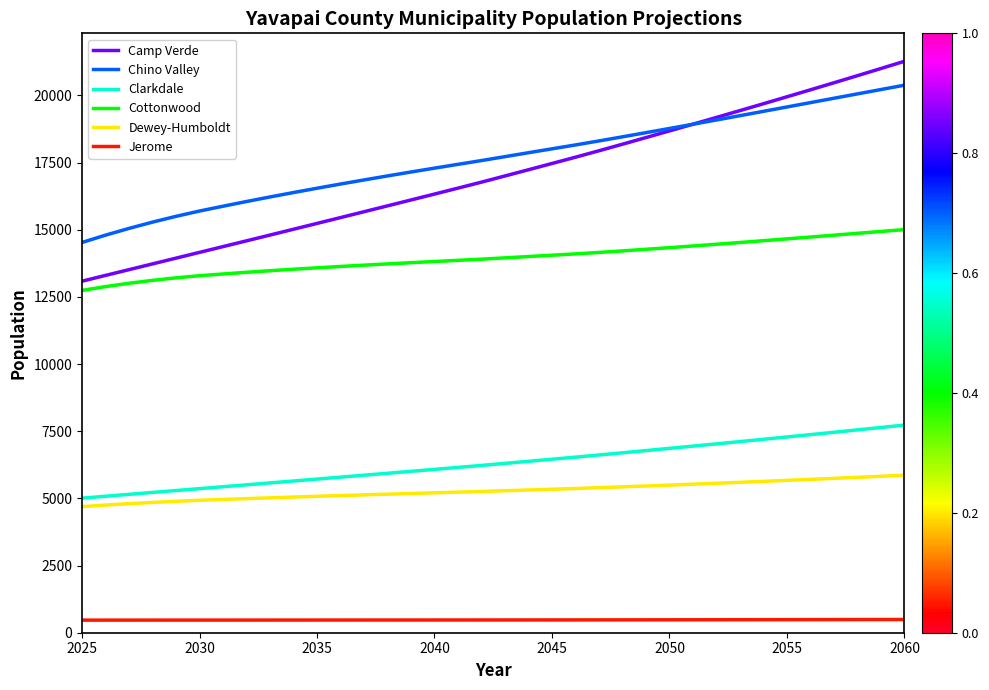

Which series has the largest range (max minus min)?

Camp Verde